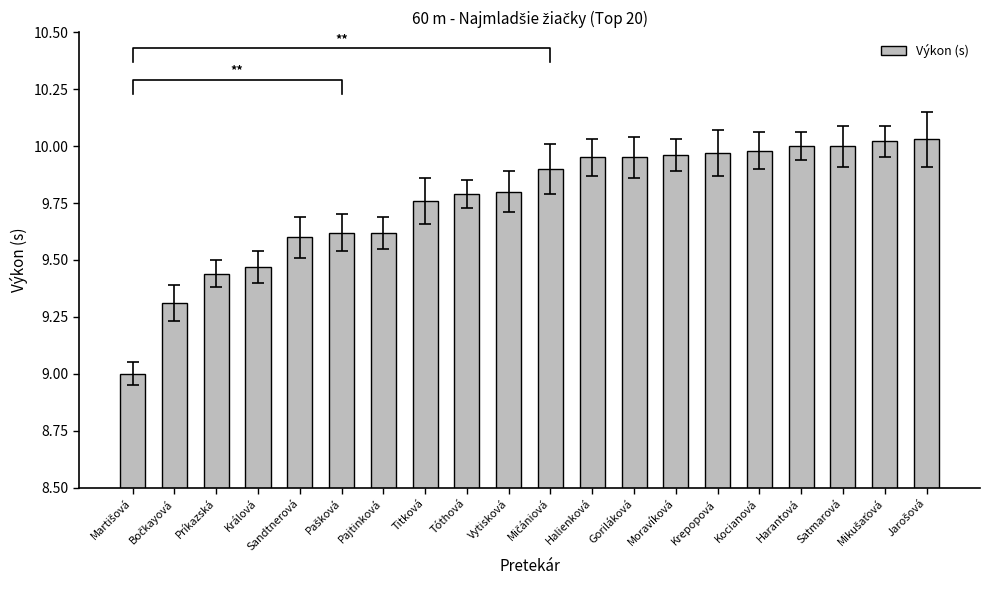

What position from the left is Príkazská?

3